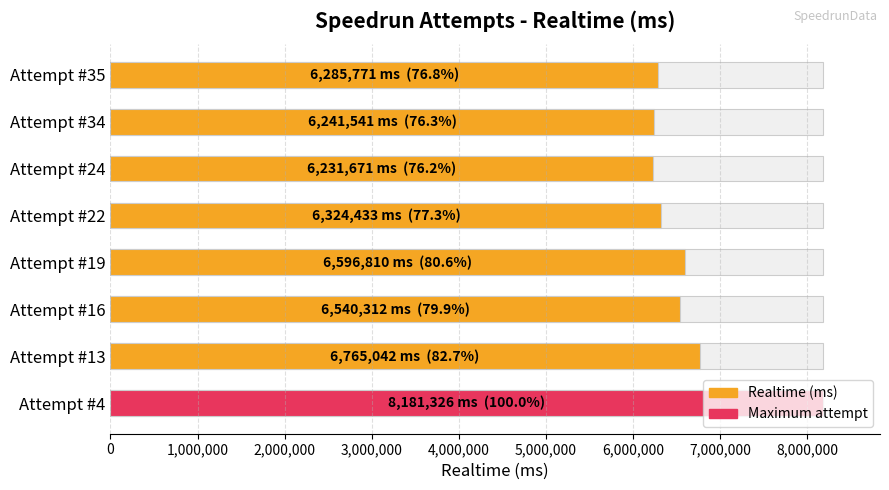

What is the difference between the maximum and second lowest values?

1939785